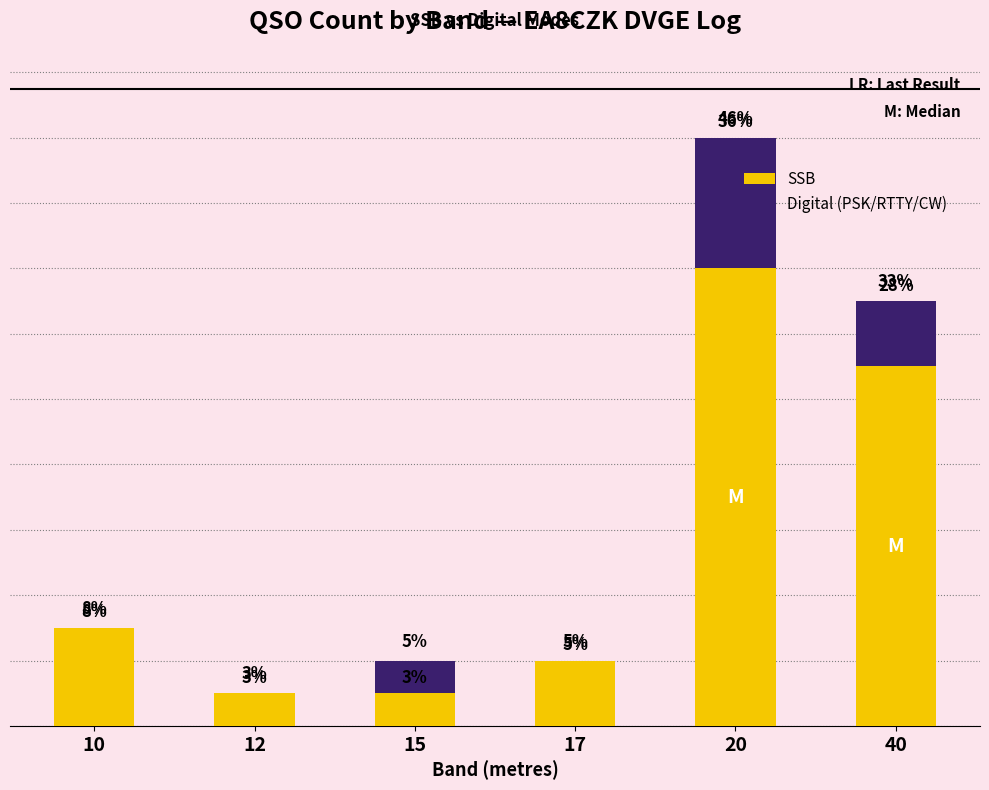

Does the chart contain stacked bars?

Yes